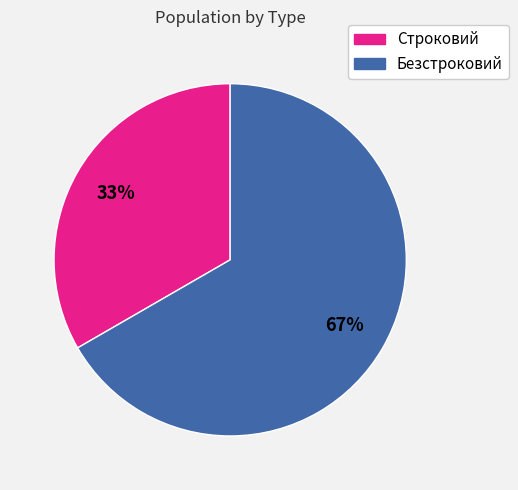

To the nearest percent, what is the combined percentage of Безстроковий and Строковий?

100%